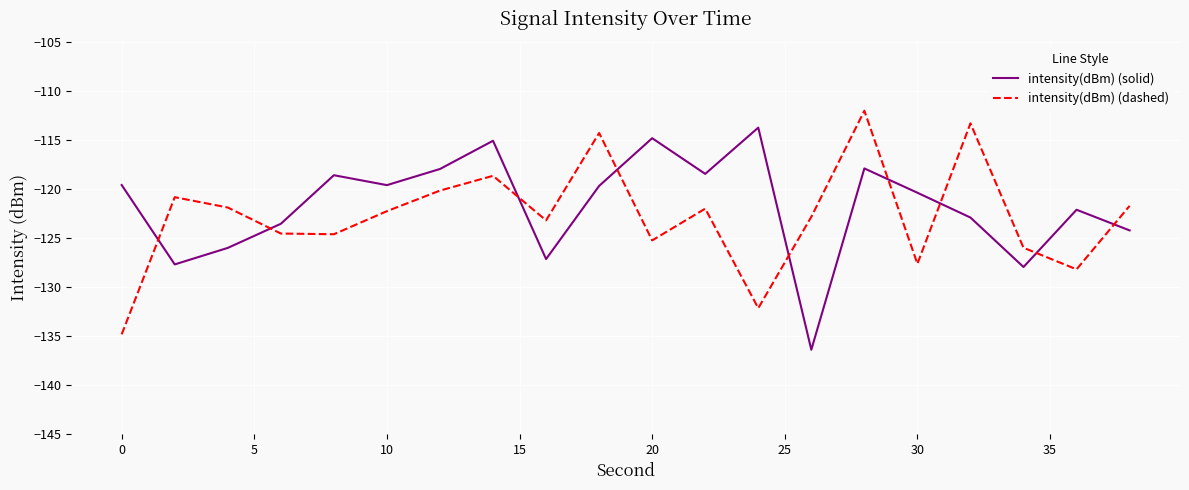

How many interior local valleys does the intensity(dBm) (dashed) series have?

6